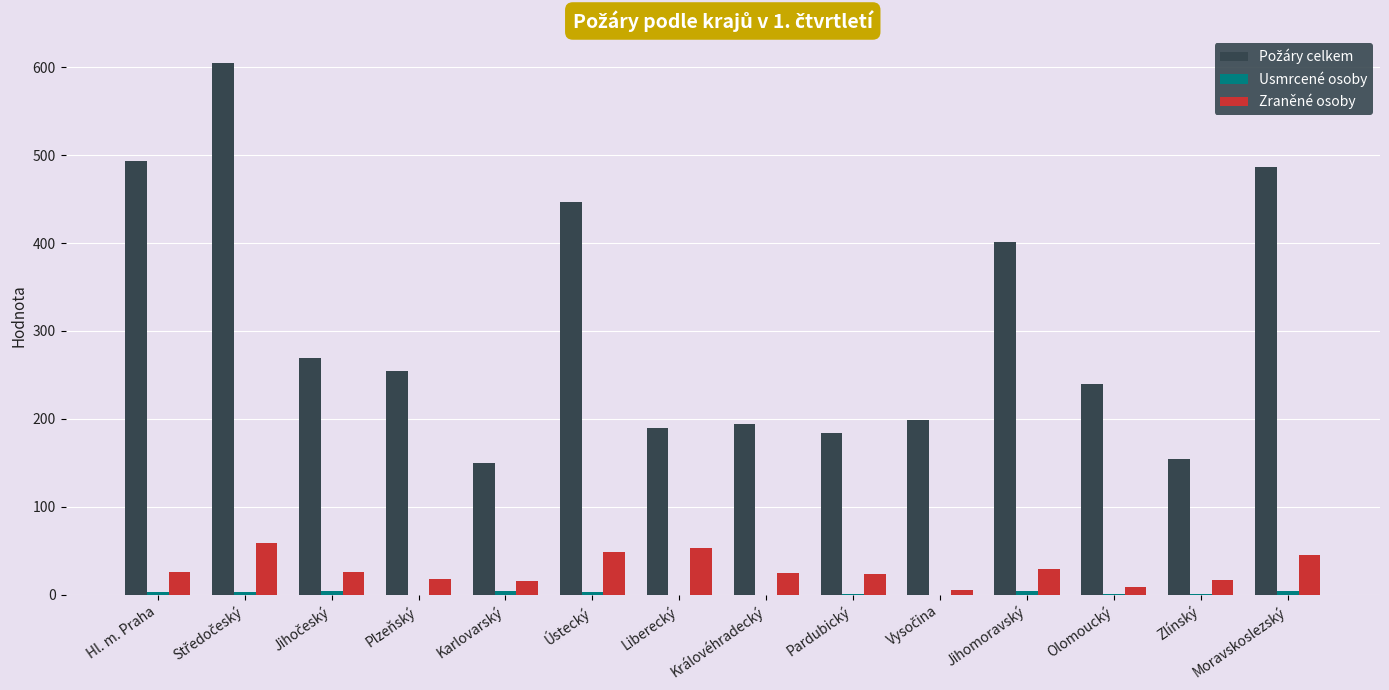

The value of Zraněné osoby at Jihomoravský is 29. True or false?

True